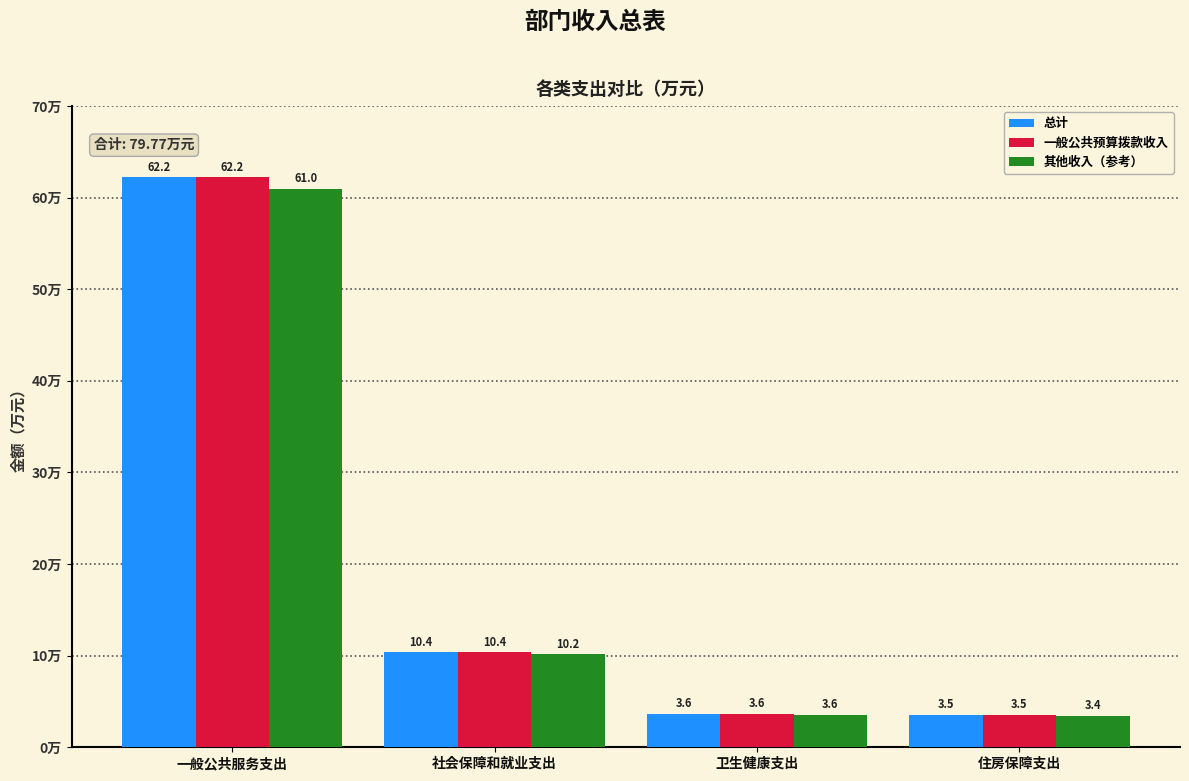

Is the value of 总计 at 住房保障支出 greater than the value of 一般公共预算拨款收入 at 一般公共服务支出?

No